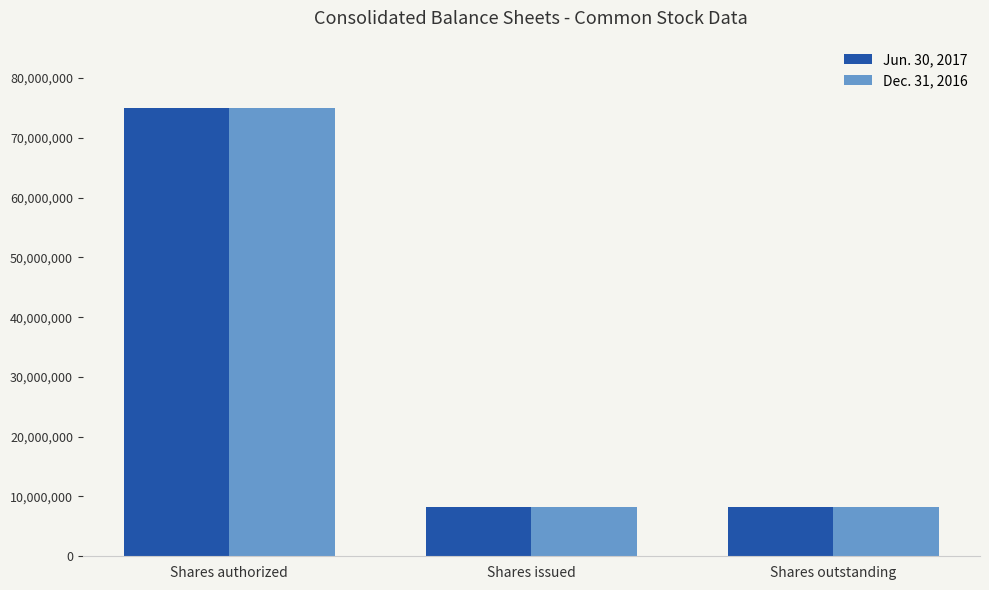

Reading right to left, list all the values displayed in this chart.

Jun. 30, 2017: Shares outstanding=8283399	Shares issued=8283399	Shares authorized=75000000
Dec. 31, 2016: Shares outstanding=8283399	Shares issued=8283399	Shares authorized=75000000